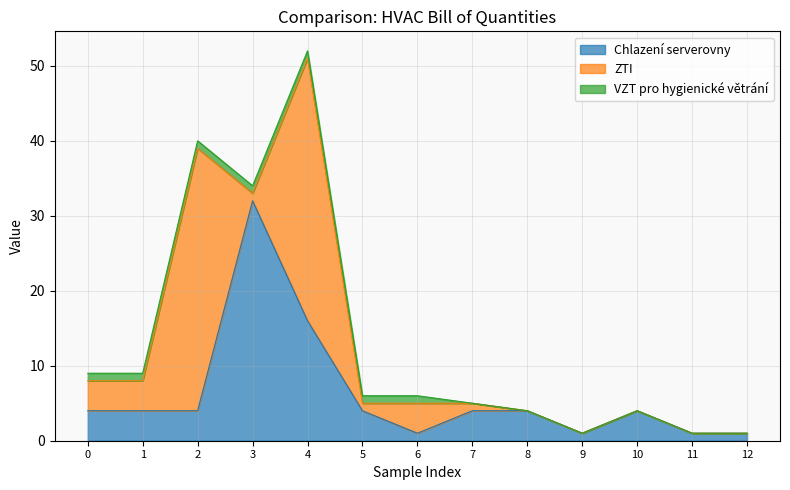

What is the difference between the maximum and second lowest values in the Chlazení serverovny series?

31